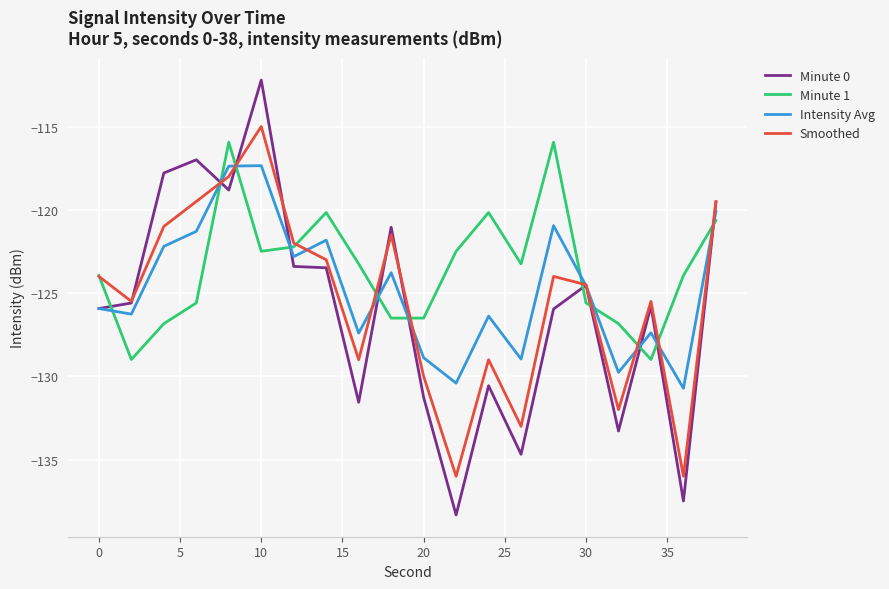

True or false: Minute 0 and Minute 1 cross at least once.

True